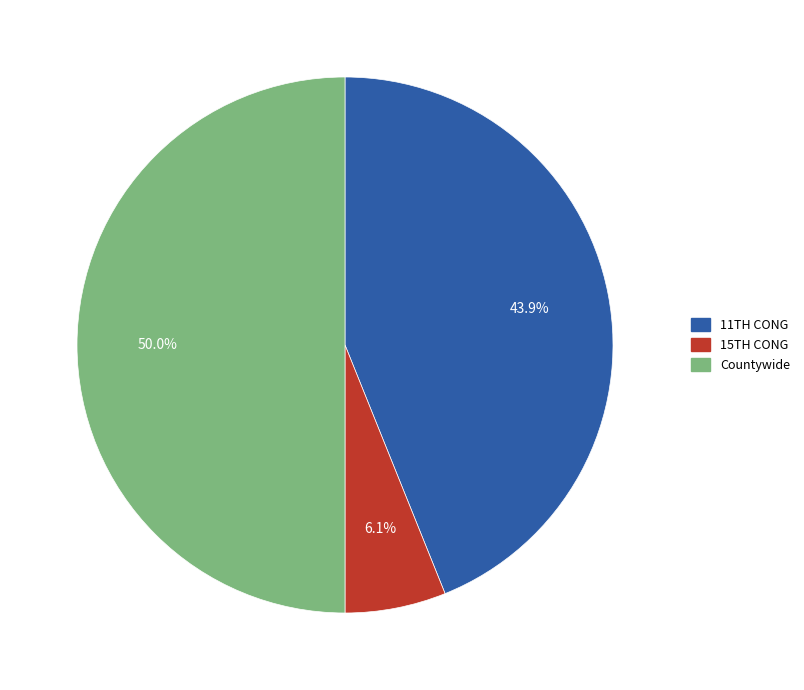

How many segments does this pie chart have?

3